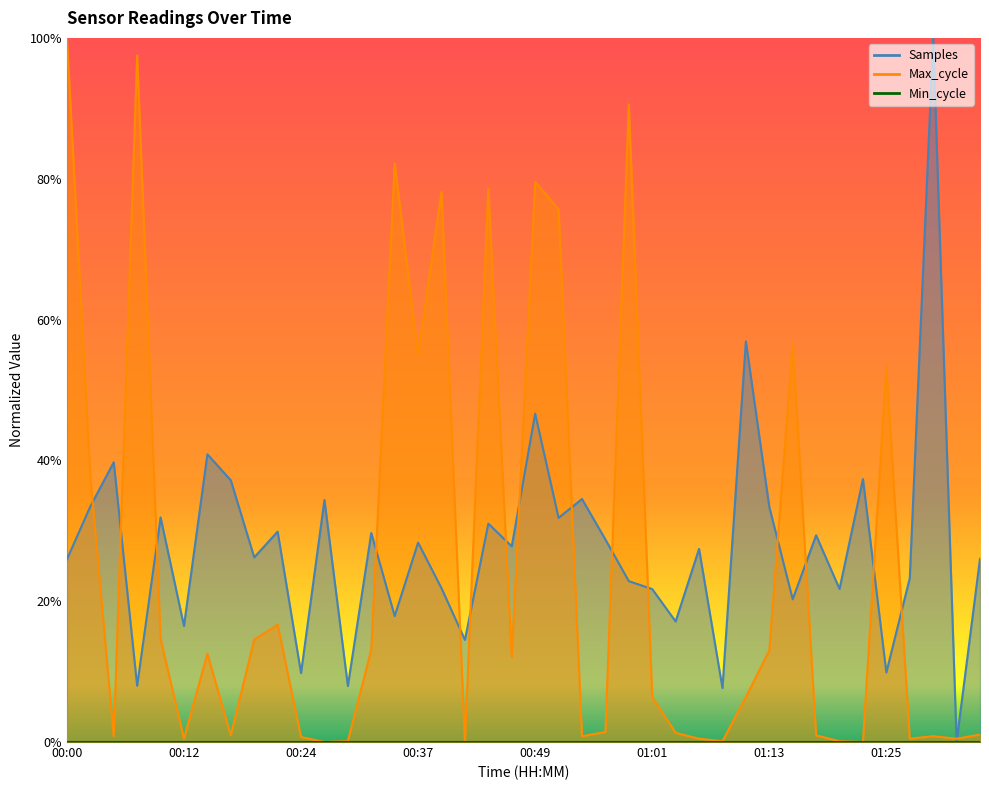

What position from the right is 01:11?

11